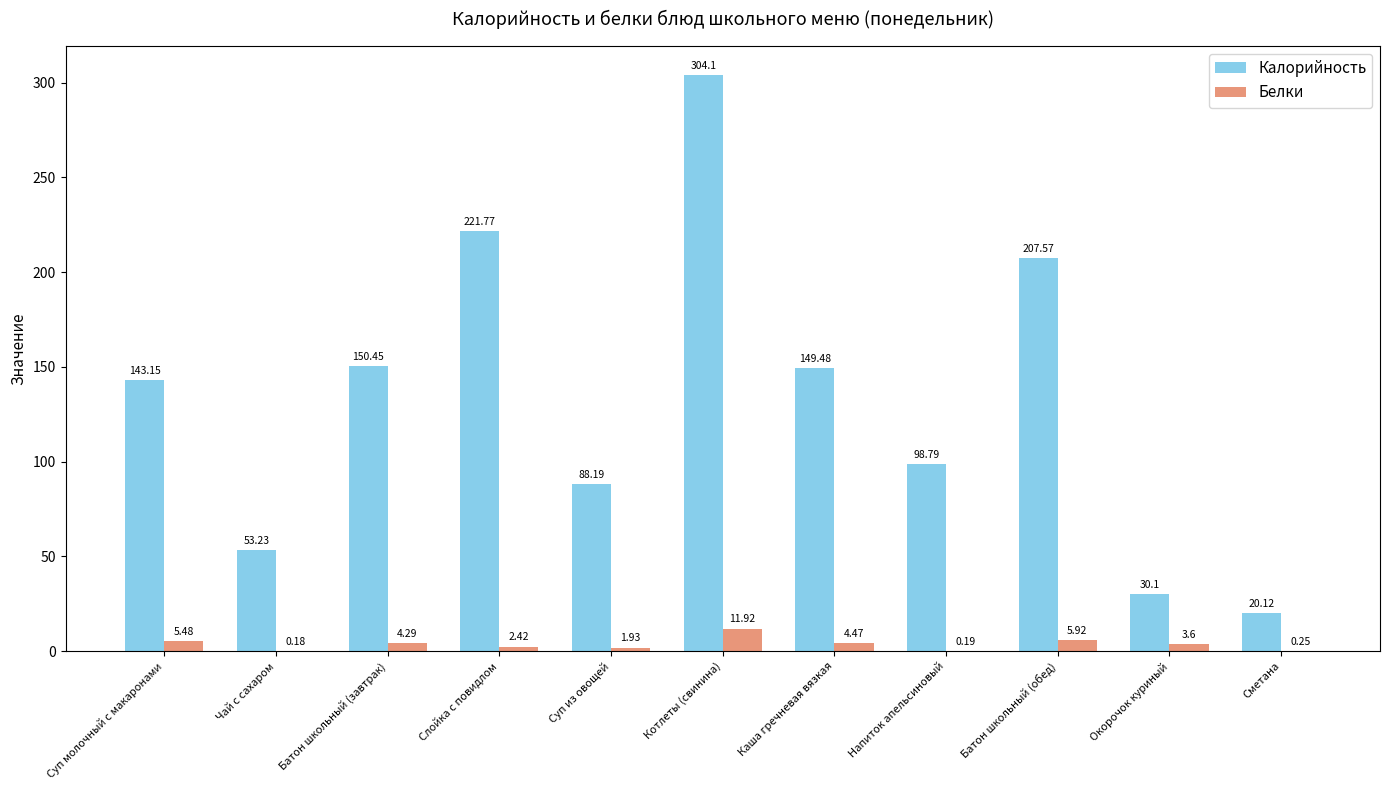

What is the sum of the Белки values at Батон школьный (завтрак) and Суп из овощей?

6.2